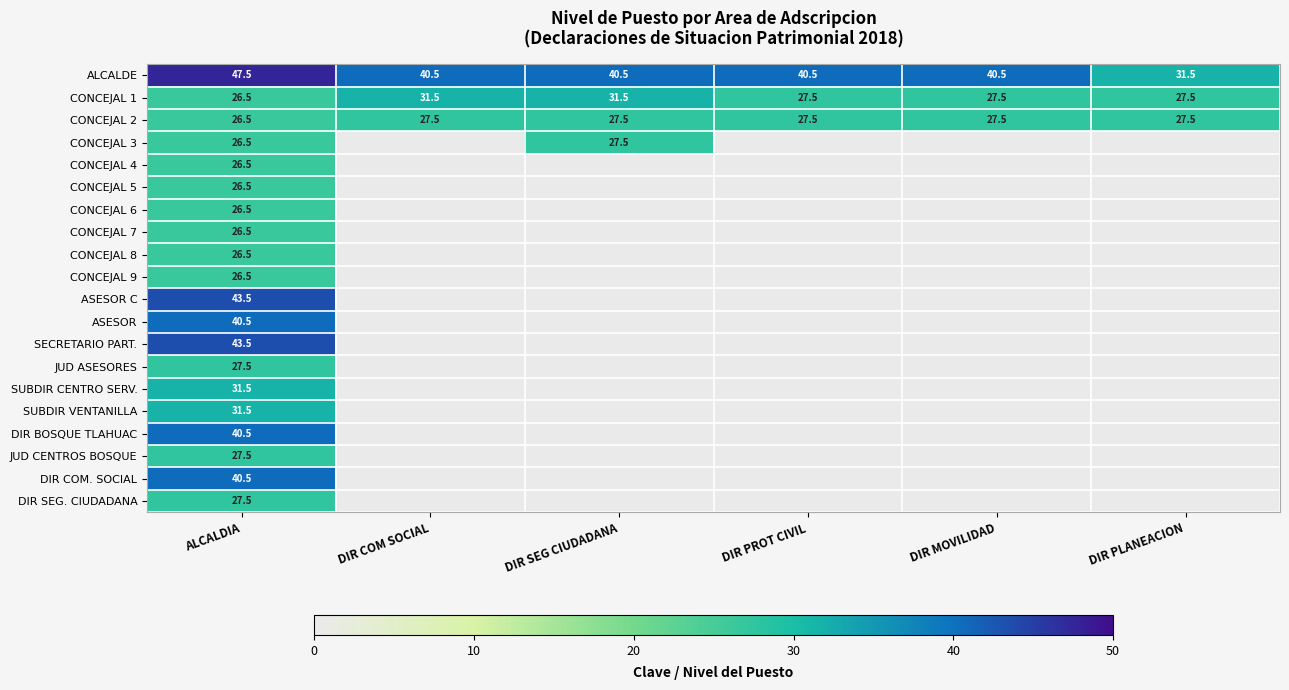

The DIR BOSQUE TLAHUAC series shows 10.3 at ALCALDIA. True or false?

False